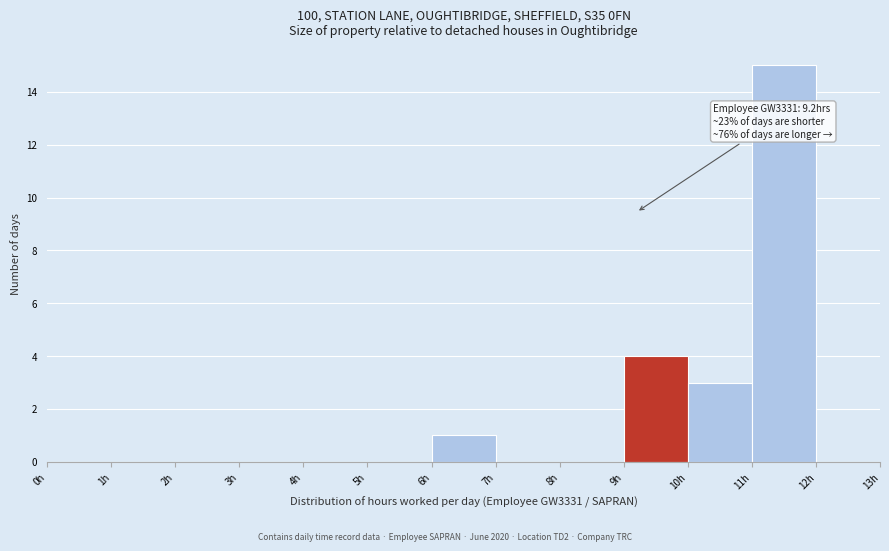

Over which range of the x-axis is the bar tallest?

11 to 12